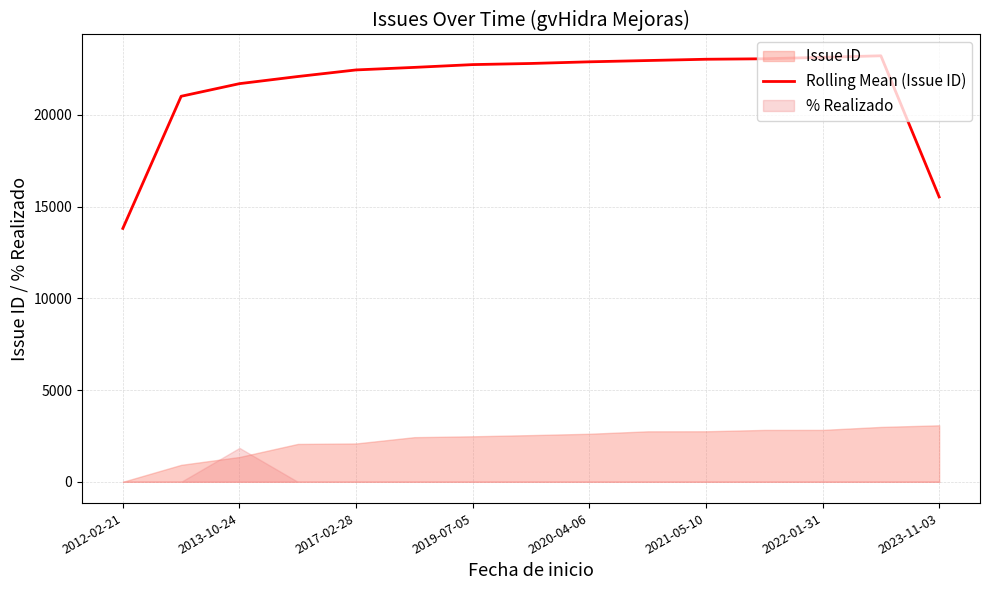

Reading left to right, what are all the values shown in this chart?

13811.7	21014.7	21702.3	22091.0	22450.7	22589.3	22741.0	22802.7	22893.0	22962.7	23032.7	23058.7	23137.7	23221.3	15526.7